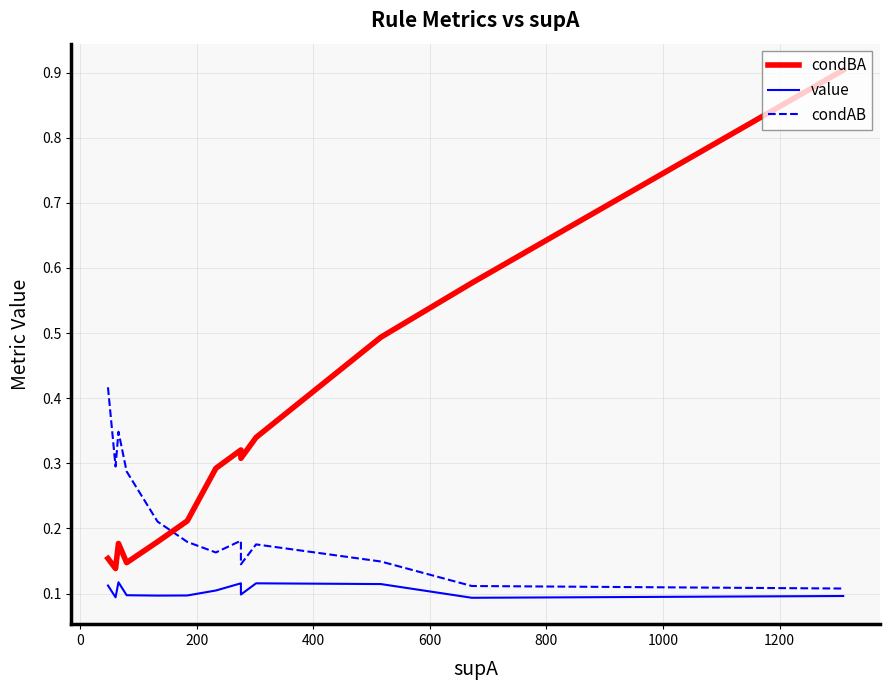

How many lines are shown in the chart?

3